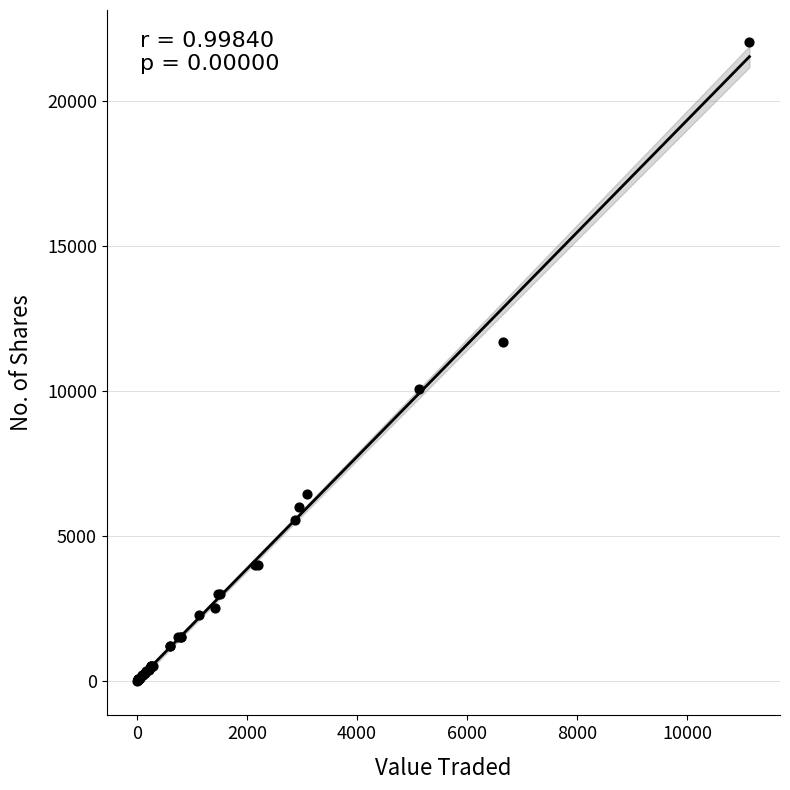

What Y value in the scatter plot is closest to 11027?

11683